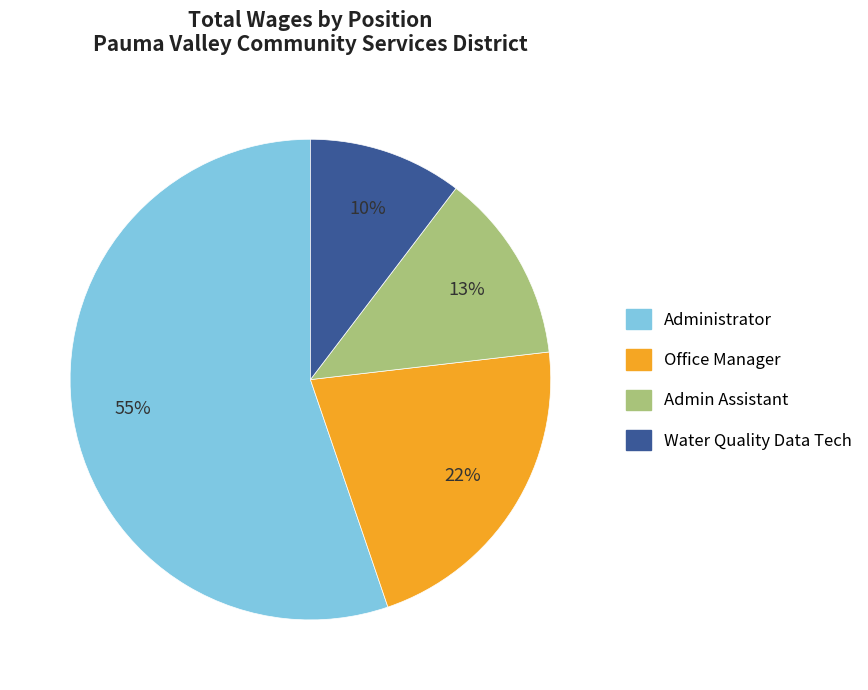

To the nearest percent, what is the difference between the largest and smallest slice percentages?

45%